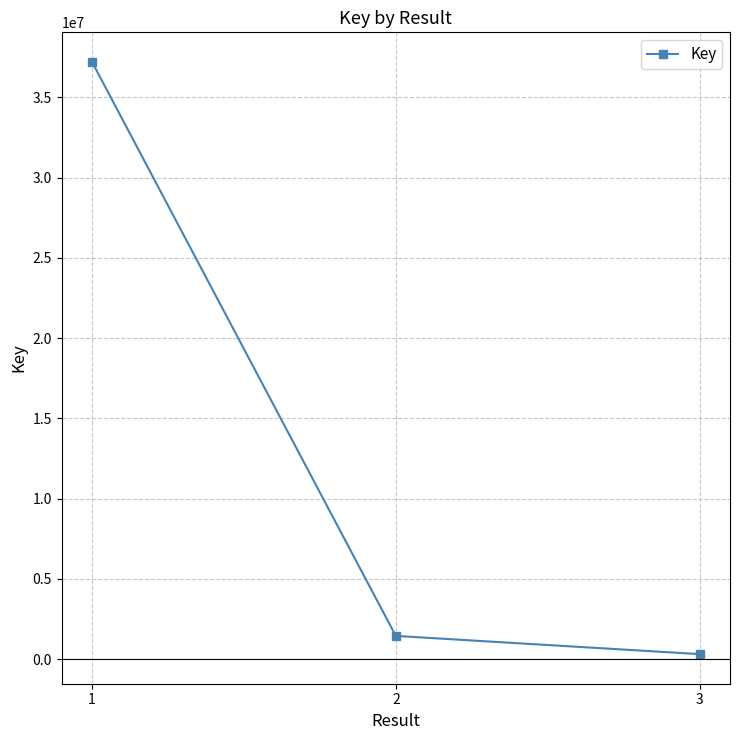

How many data points does each series have?

3